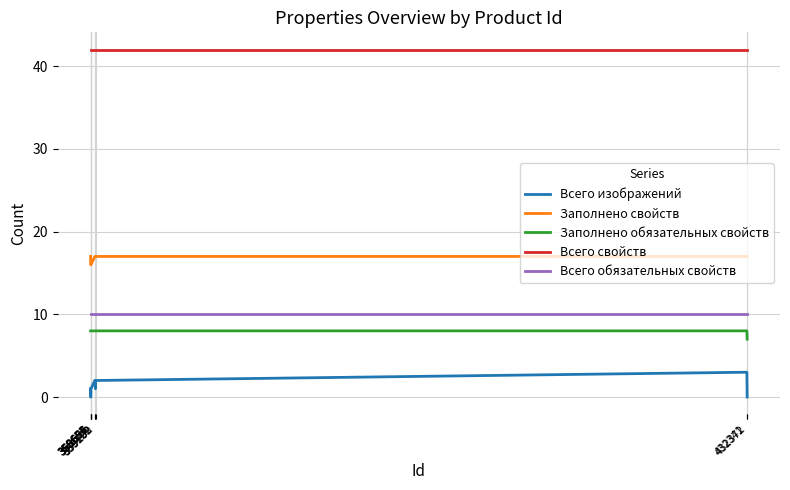

What is the minimum value for Всего свойств?

42